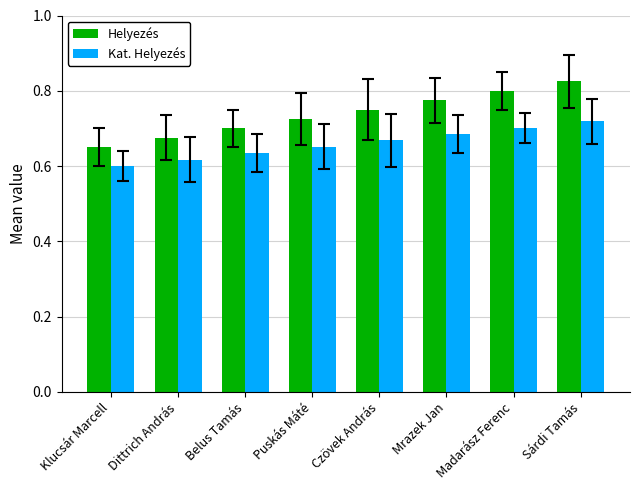

What is the difference between the highest and lowest values at Sárdi Tamás?

0.1